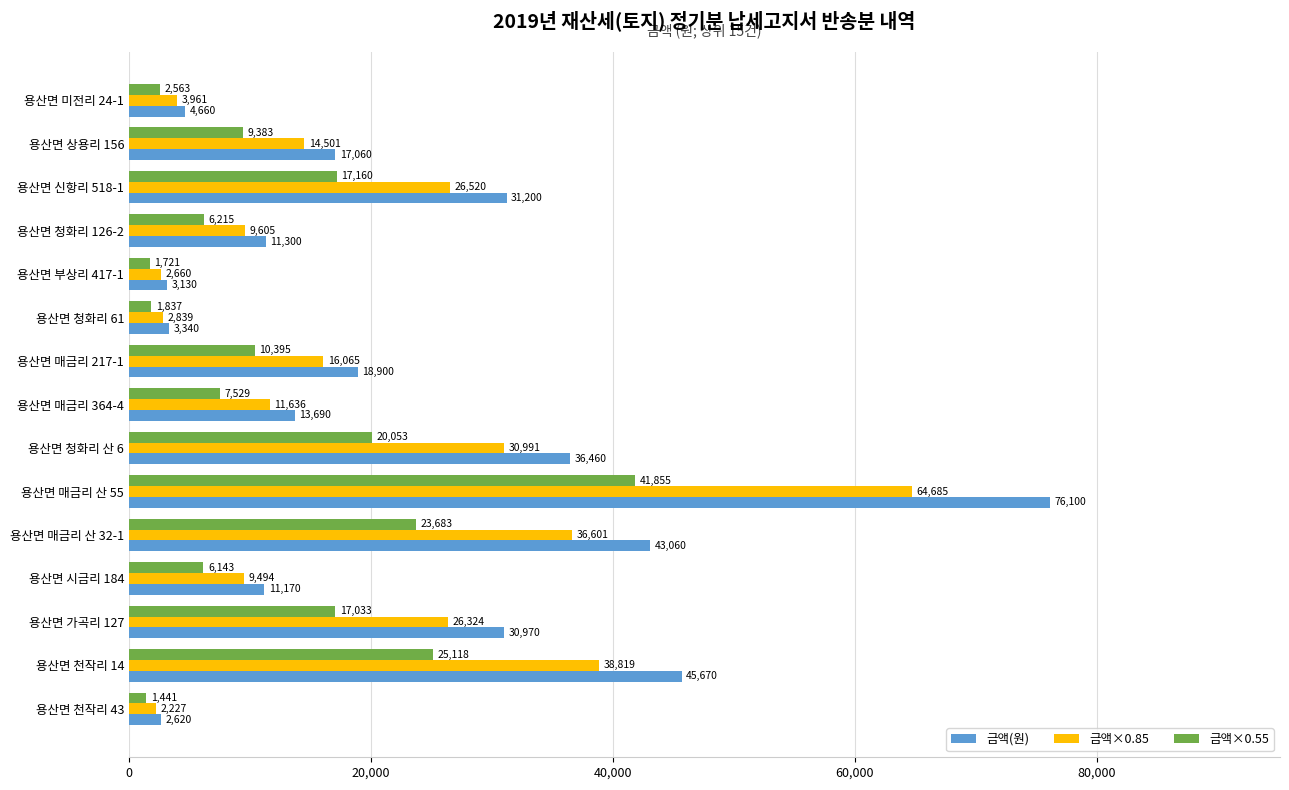

What is the difference between the maximum and minimum values in the 금액(원) series?

73480